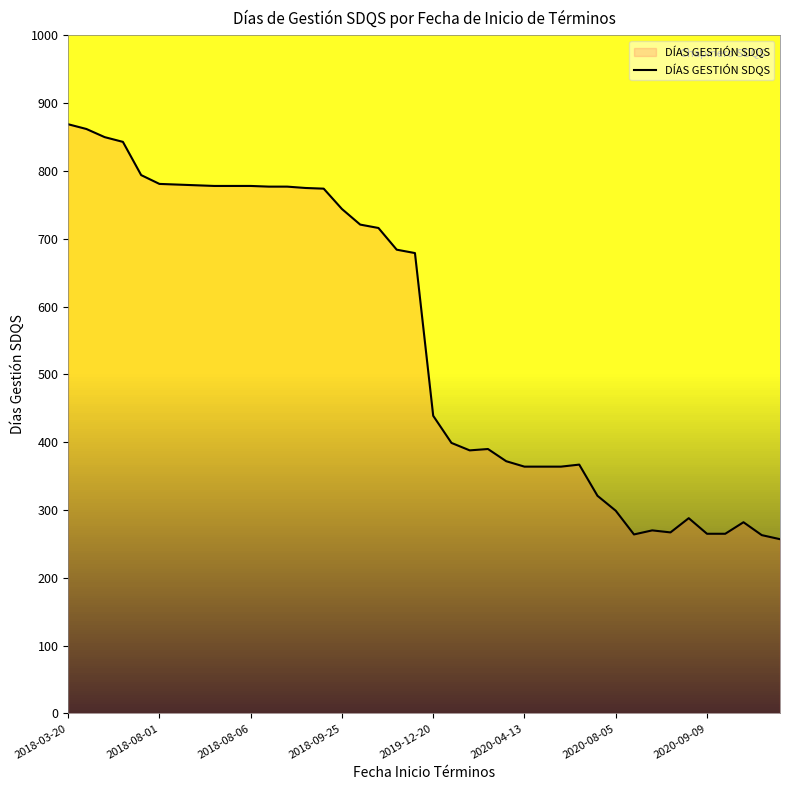

What is the smallest value displayed?

257